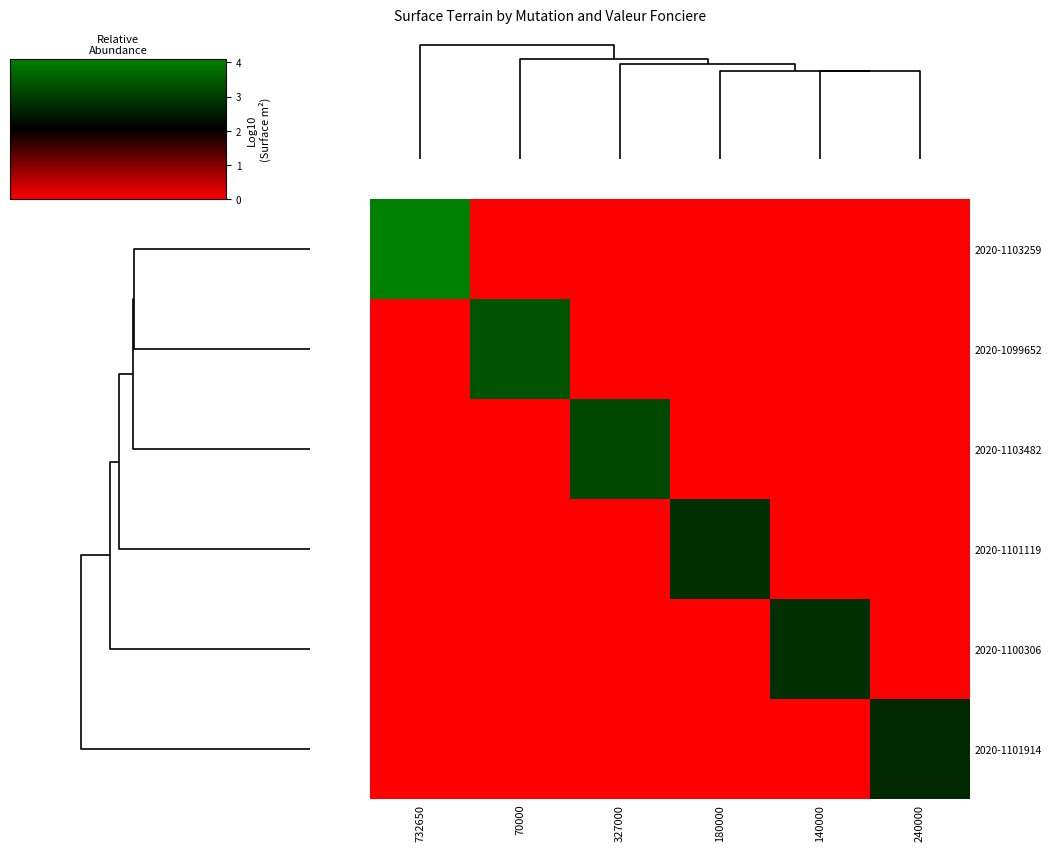

At which category does the chart reach its minimum across all series?

70000